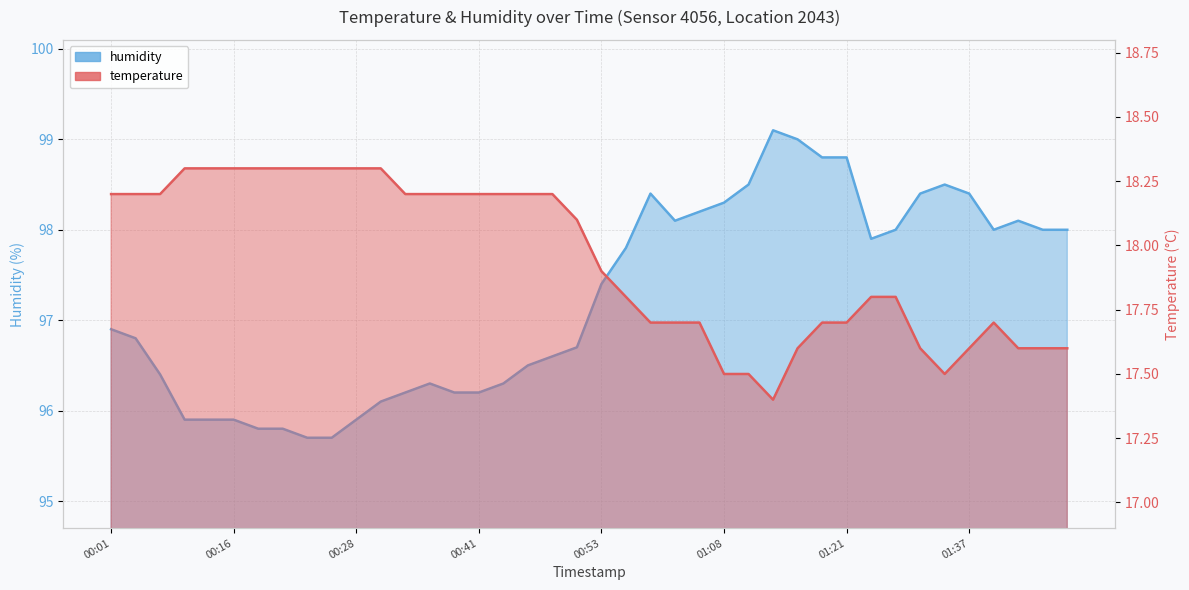

True or false: temperature and humidity cross at least once.

False